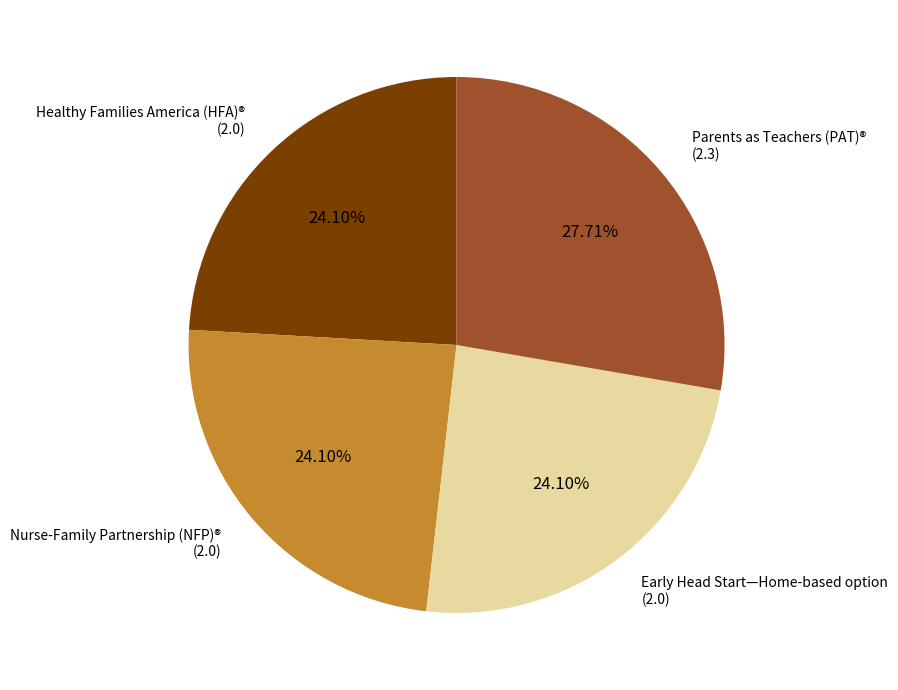

Count the number of slices in the pie.

4